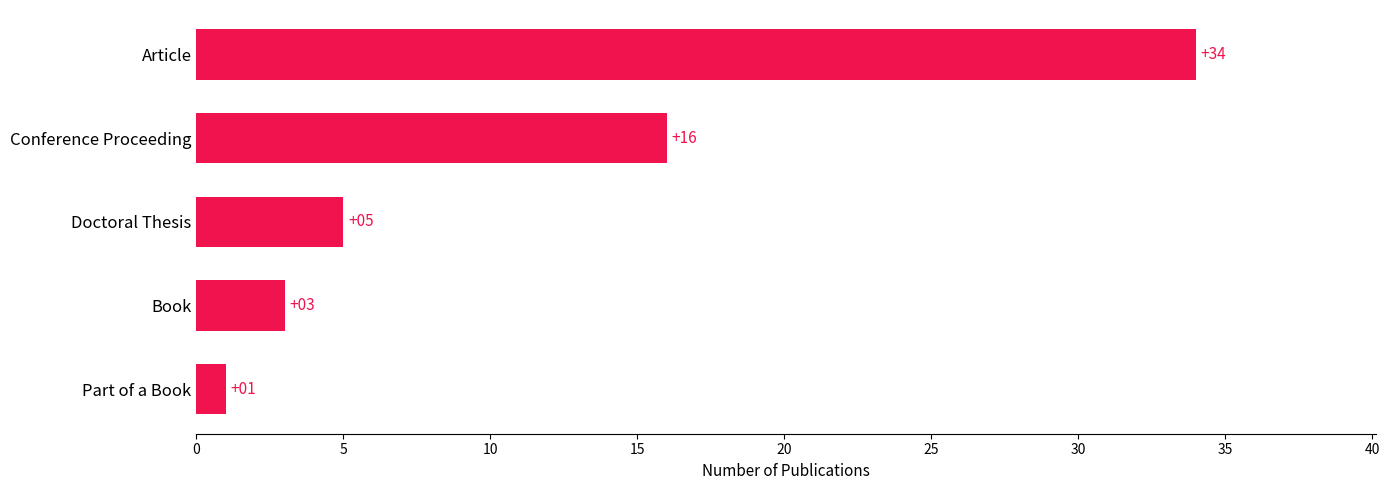

How many distinct data groups are displayed?

1